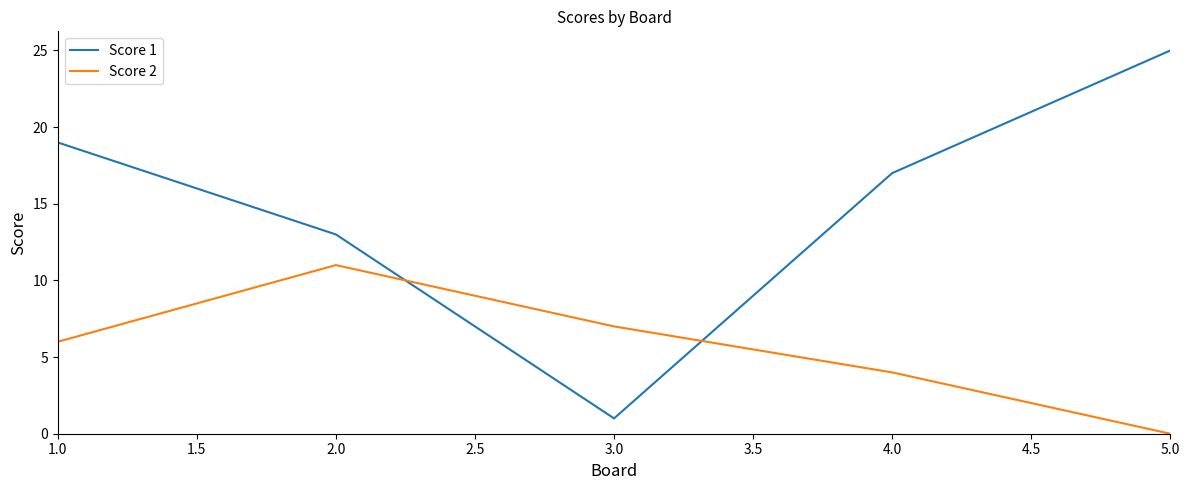

Reading right to left, transcribe all the data shown in this chart.

Score 1: 25	17	1	13	19
Score 2: 0	4	7	11	6